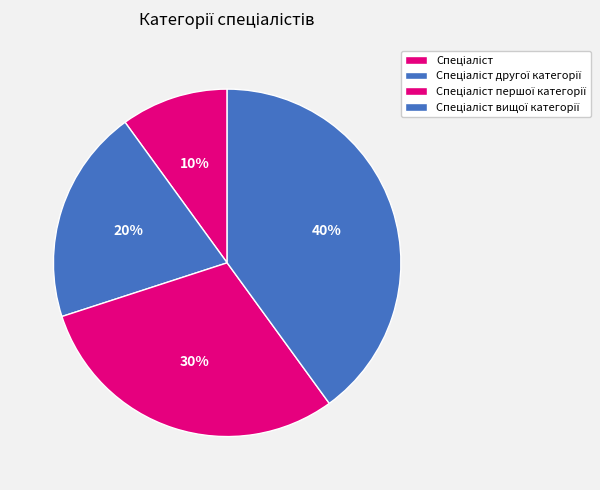

True or false: Спеціаліст першої категорії accounts for 41% of the total.

False